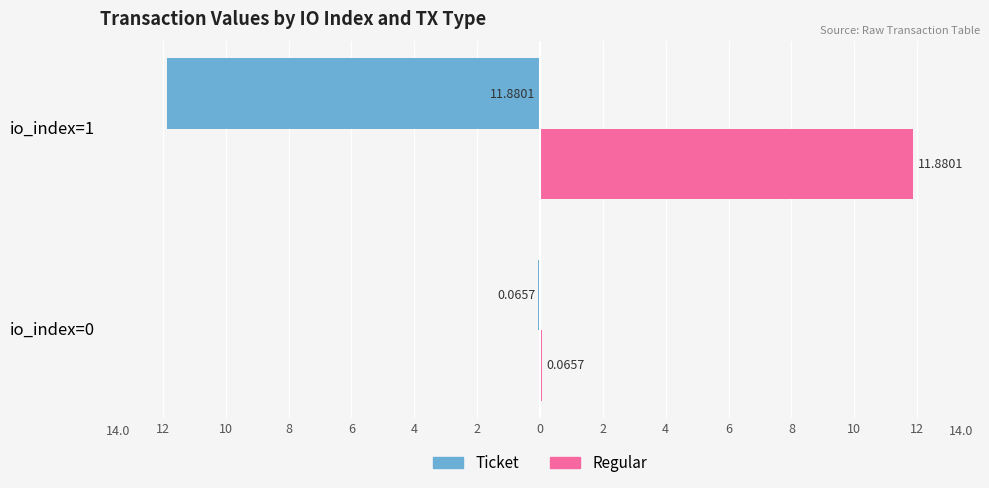

What are all the series names shown in the legend?

Ticket, Regular